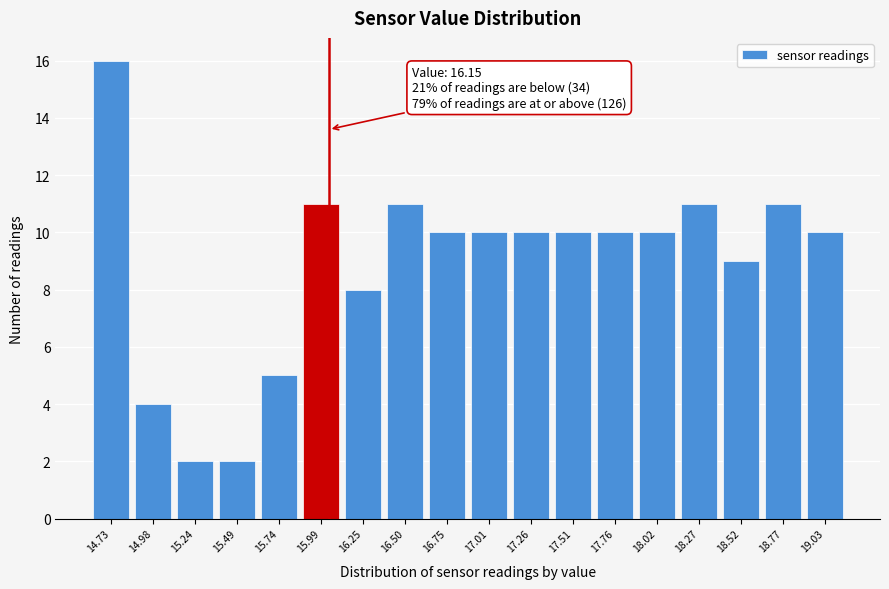

Reading left to right, list all the values displayed in this chart.

16	4	2	2	5	11	8	11	10	10	10	10	10	10	11	9	11	10